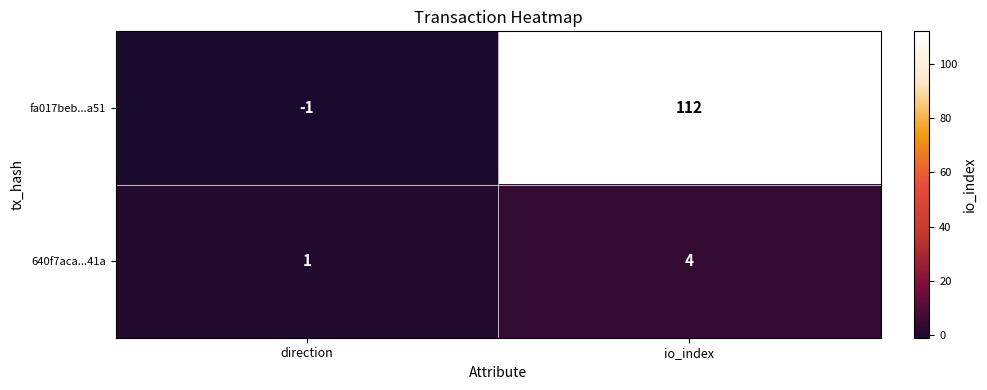

The fa017beb...a51 series shows -1 at direction. True or false?

True